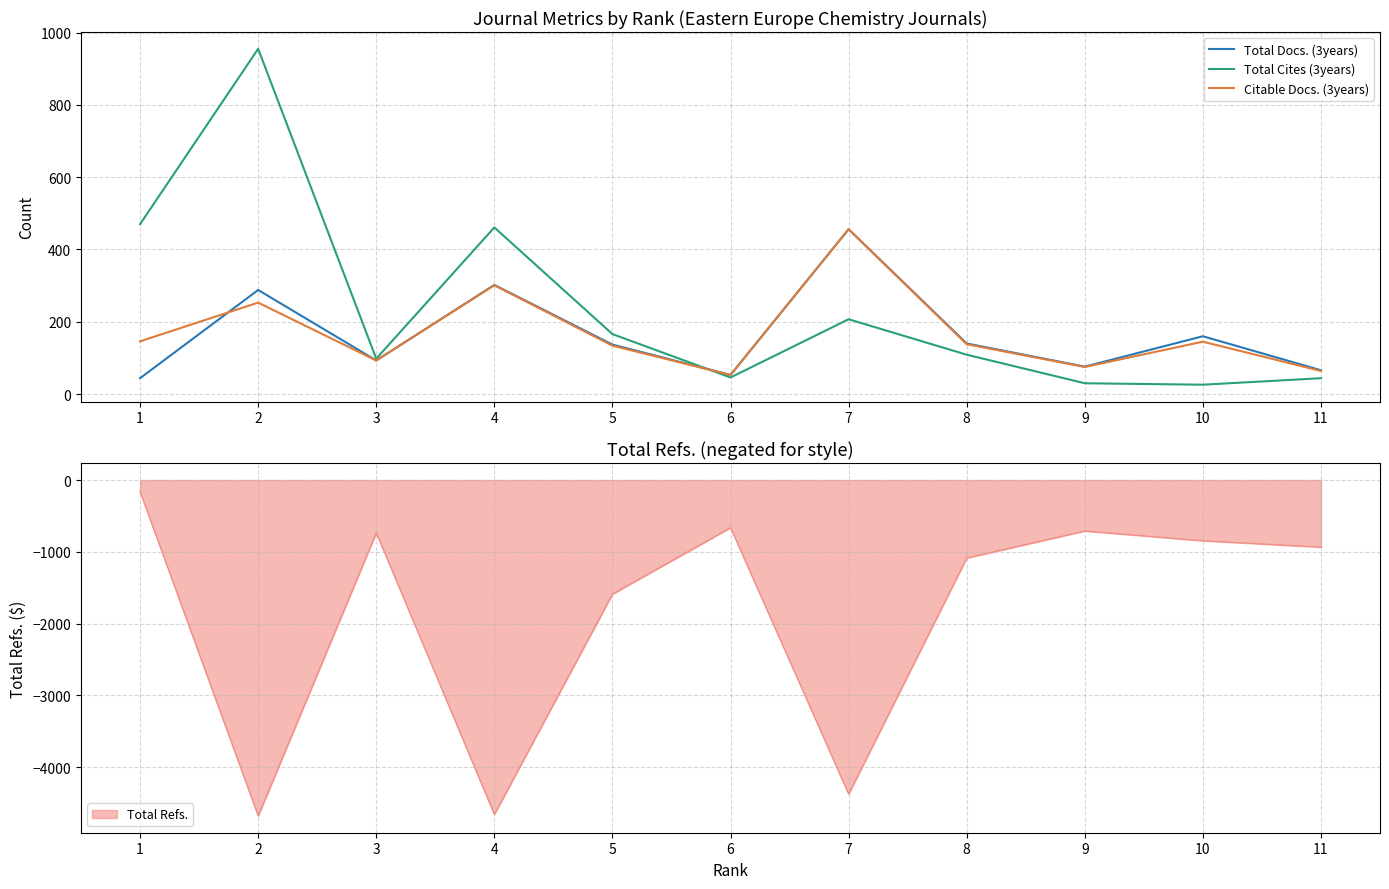

How many data points in Total Docs. (3years) are above 137?

5